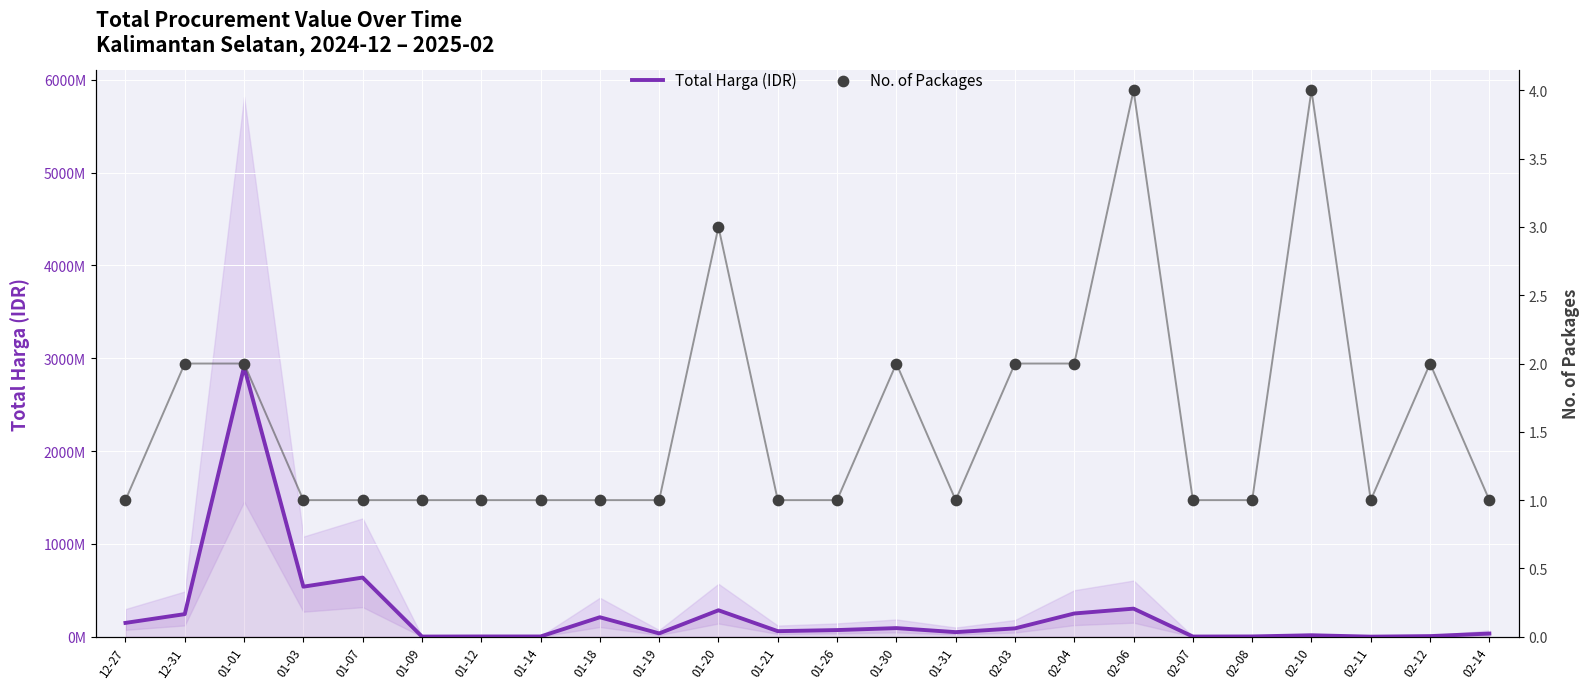

Which series has the largest total across all categories?

Total Harga (IDR)